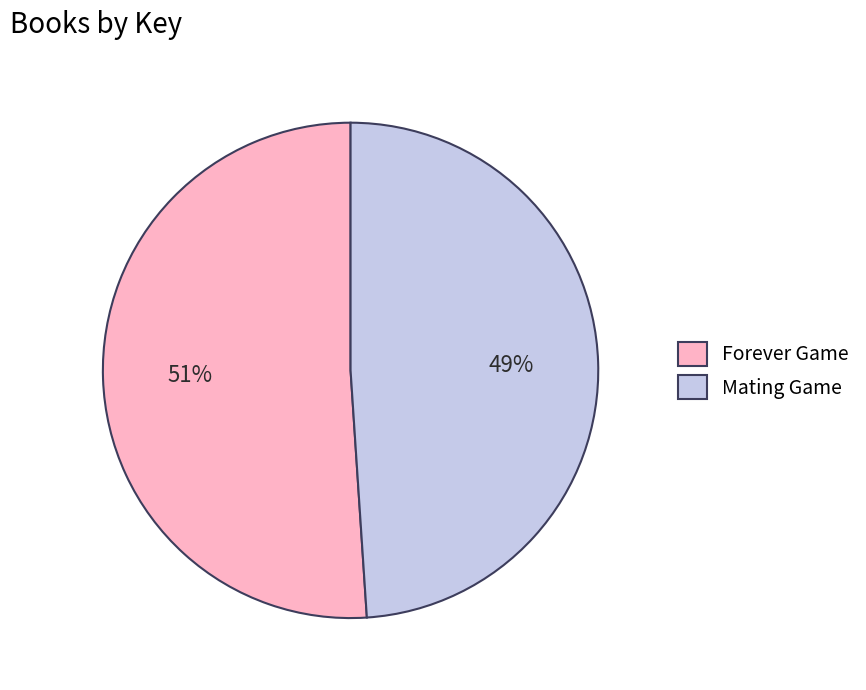

How many segments does this pie chart have?

2